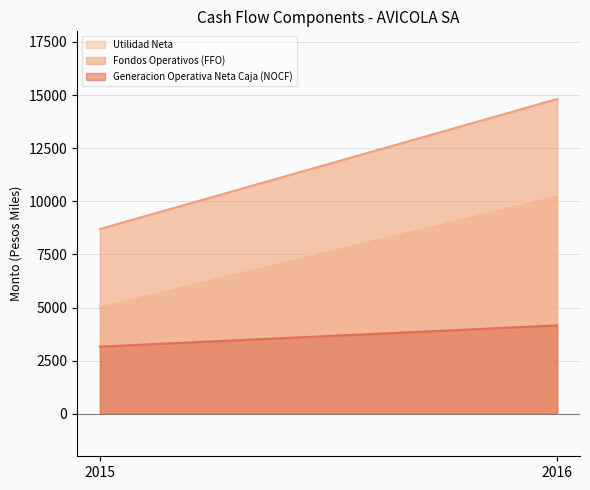

At which label is Generacion Operativa Neta Caja (NOCF) closest to 3661?

2015